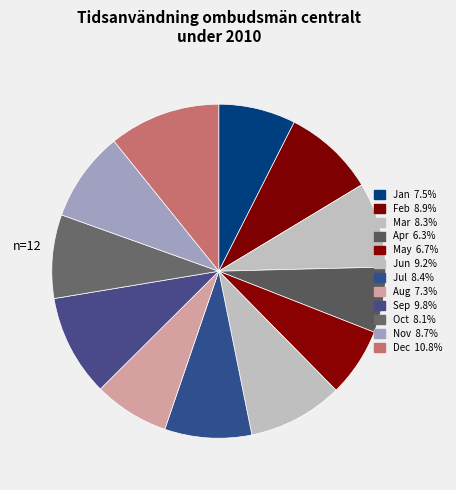

Which category has the smallest portion of the pie?

Apr